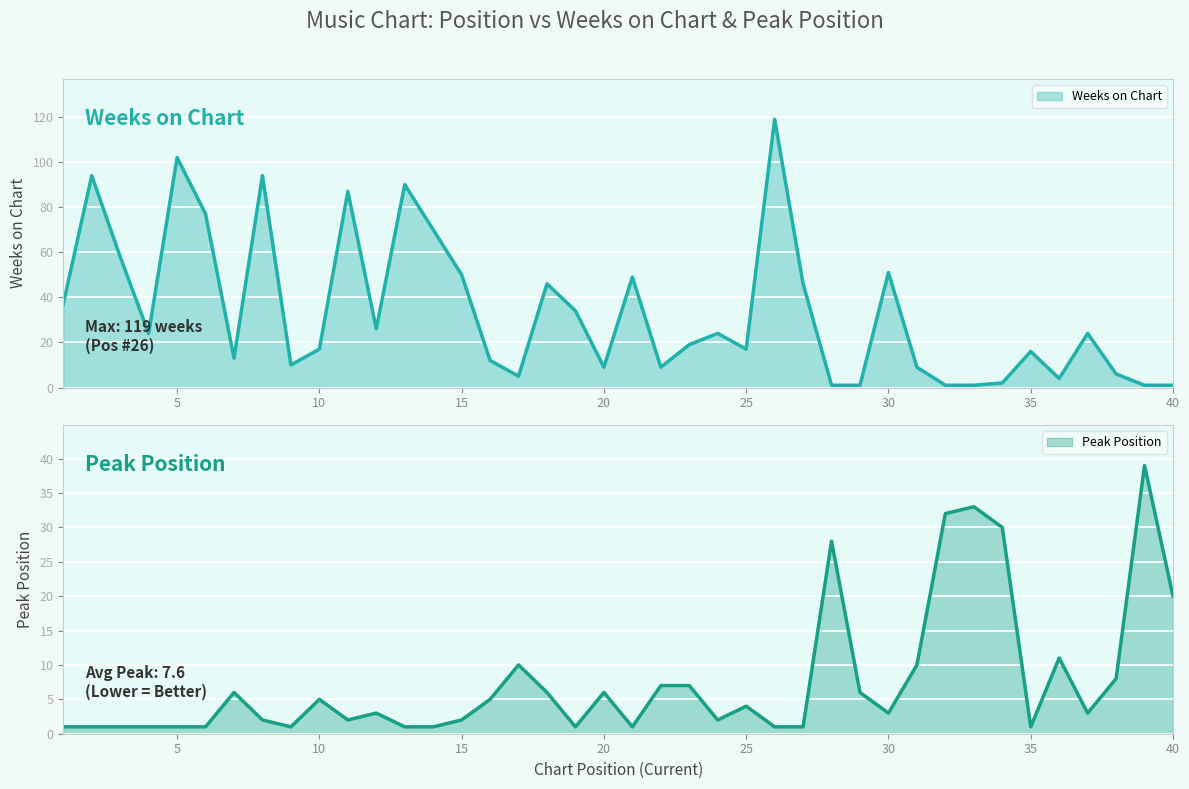

What is the sum of the Weeks on Chart values at 26 and 21?

168